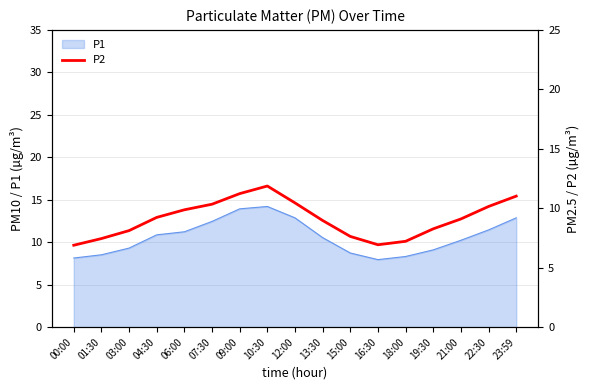

What is the label of the 14th point from the left?

19:30